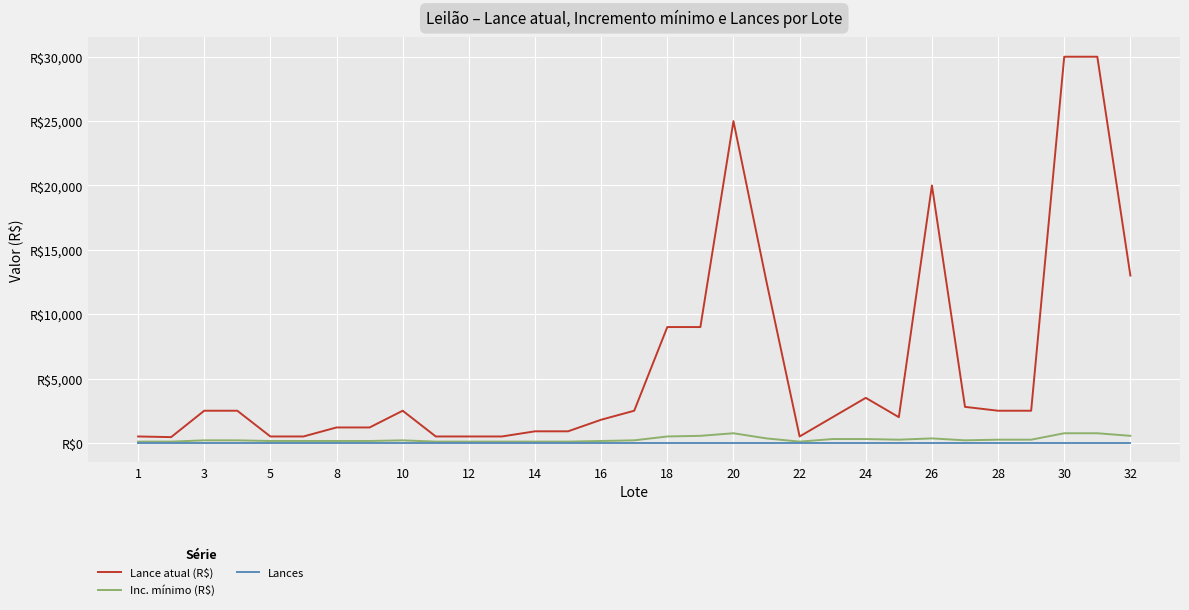

Does the chart display data point markers on the line(s)?

No